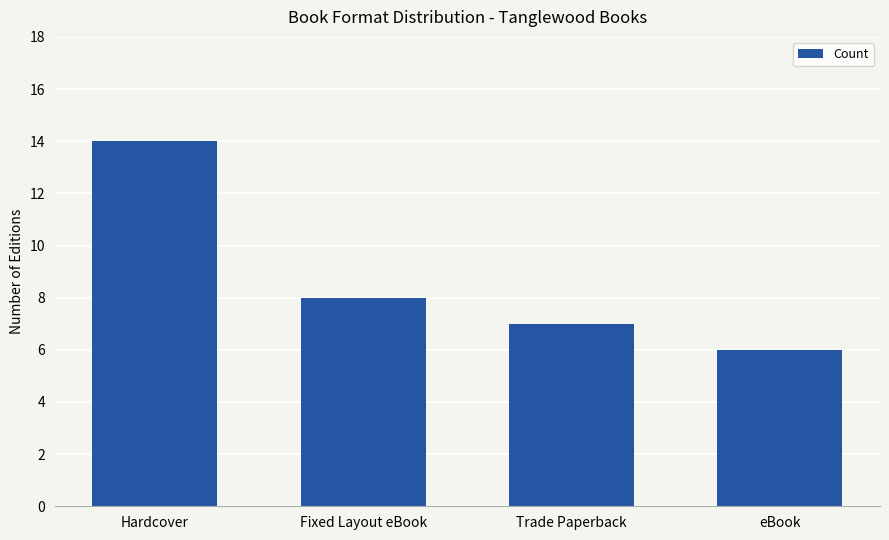

Rank the categories by value from highest to lowest.

Hardcover, Fixed Layout eBook, Trade Paperback, eBook